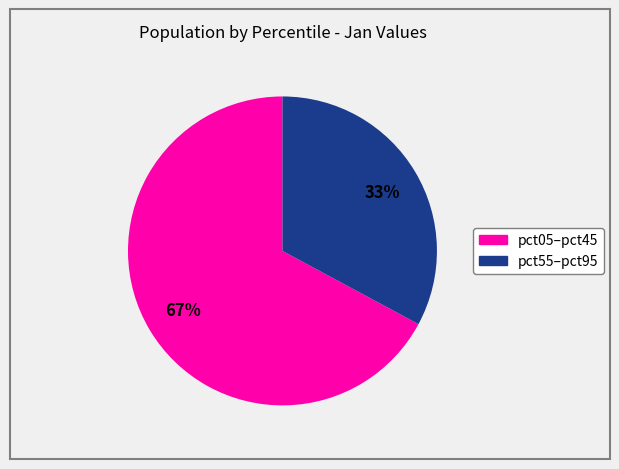

Does any single category account for the majority?

Yes